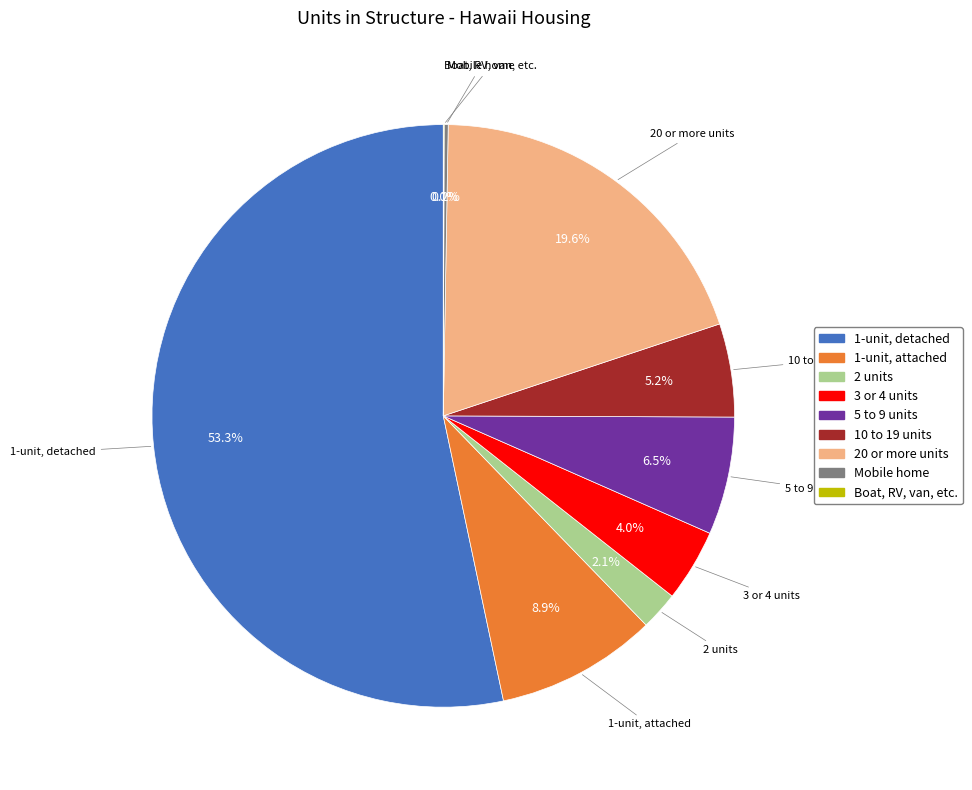

What percentage is the 3 or 4 units slice, to the nearest percent?

4%